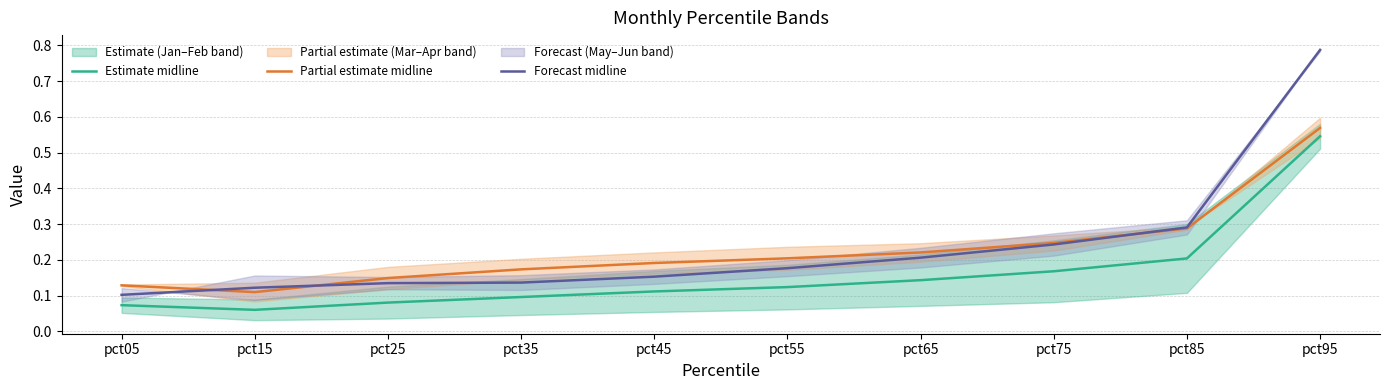

At which category is the sum across all series the highest?

pct95